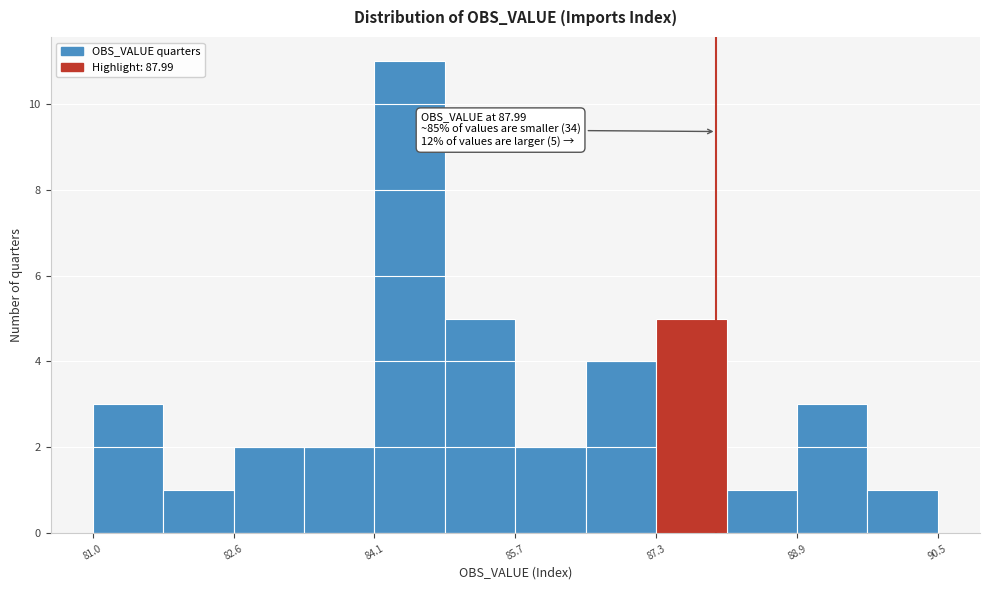

Around what value on the x-axis is the tallest bar? Give the approximate position of its centre, as read against the axis.

84.6